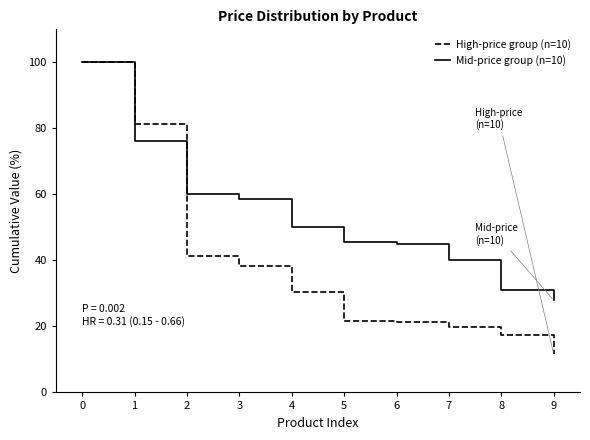

What is the difference between the High-price group (n=10) values at 4 and 8?

13.1